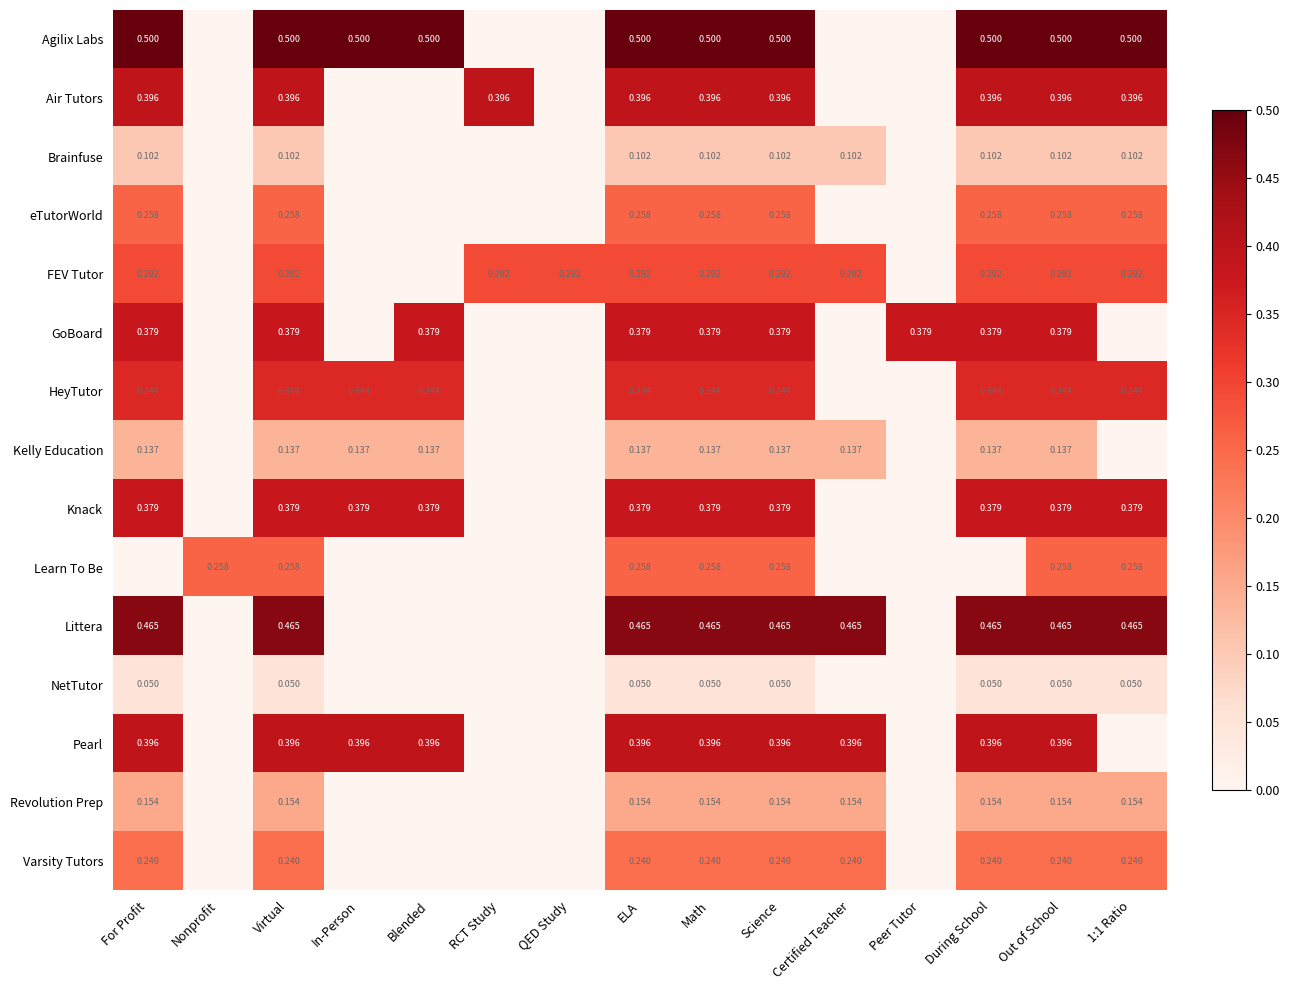

What is the total value across all series at Certified Teacher?

1.8